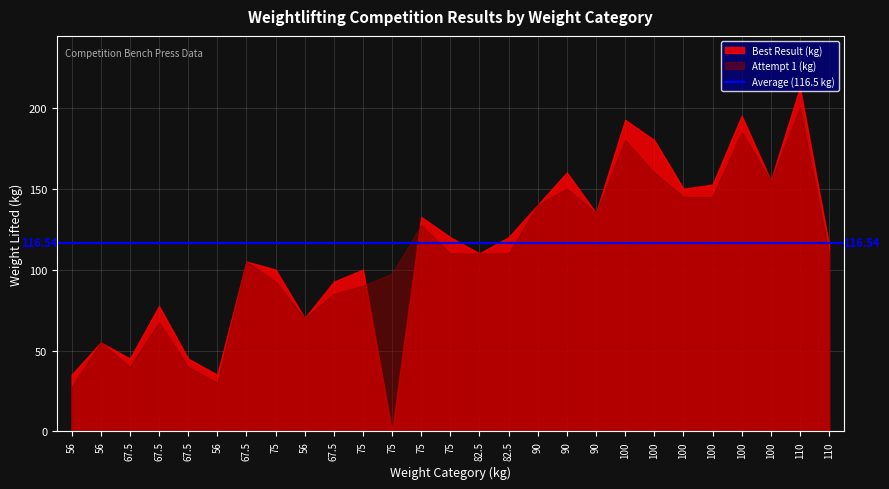

How many interior local peaks does the Attempt 1 (kg) series have?

8